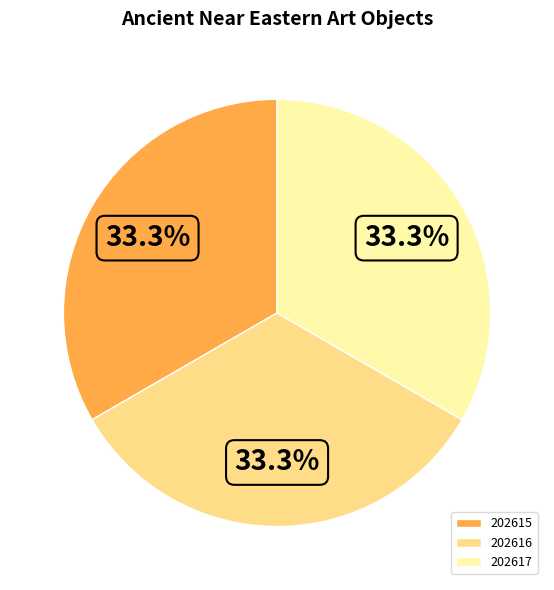

To the nearest percent, what percentage of the pie is 202616?

33%